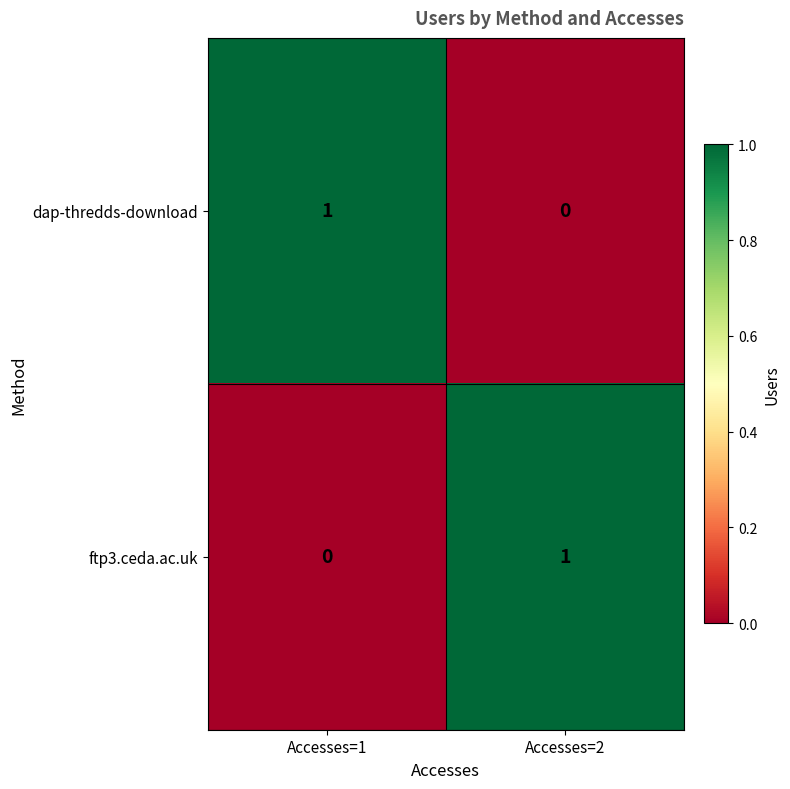

Reading left to right, list all the values displayed in this chart.

dap-thredds-download: 1	0
ftp3.ceda.ac.uk: 0	1